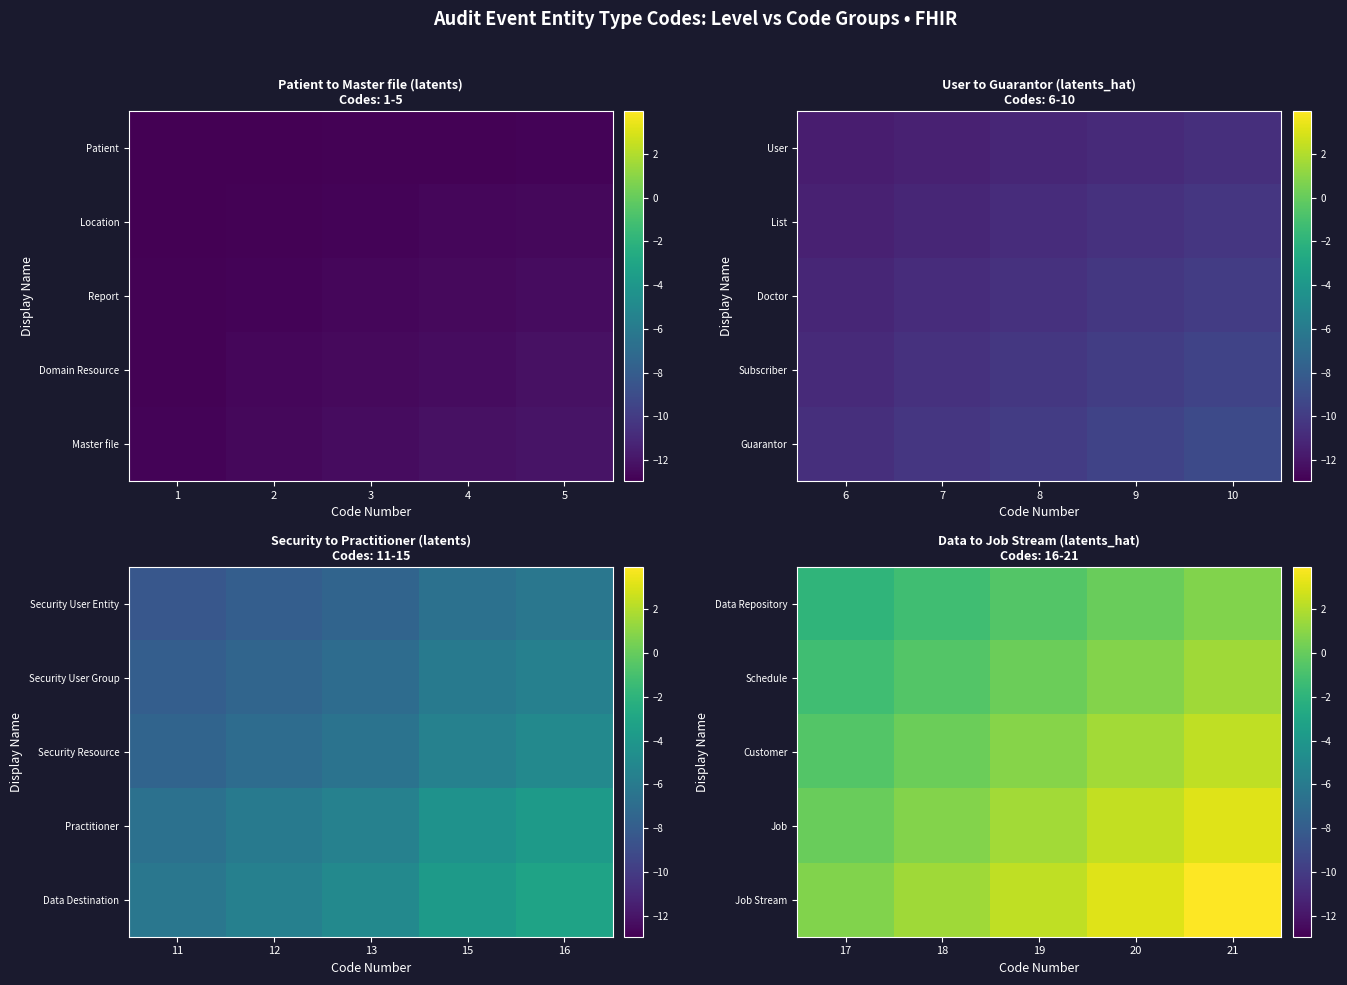

How many data points does each series have?

5